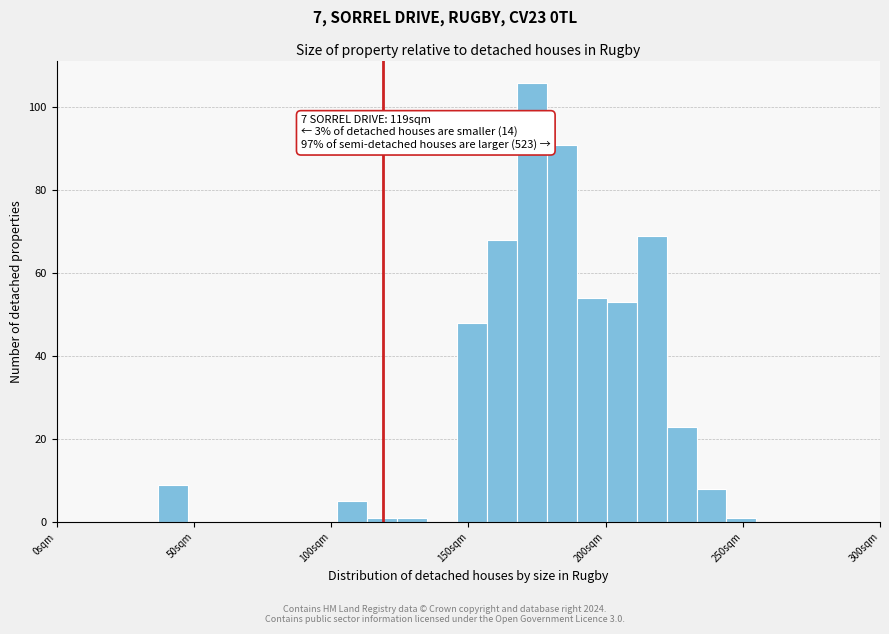

Around what value on the x-axis is the tallest bar? Give the approximate position of its centre, as read against the axis.

175